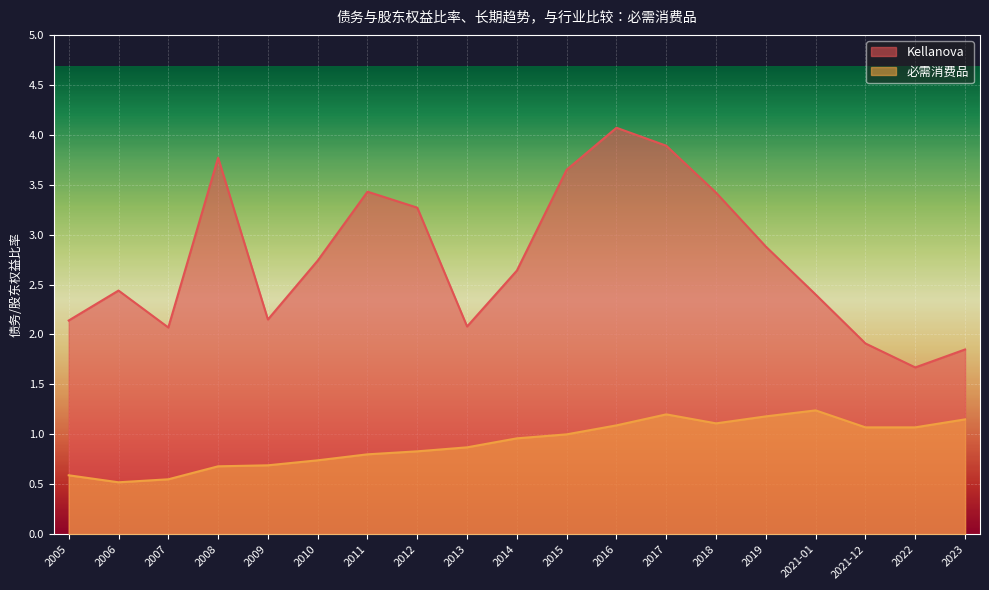

Reading left to right, extract all data points from this chart.

Kellanova: 2.1	2.4	2.1	3.8	2.1	2.7	3.4	3.3	2.1	2.6	3.6	4.1	3.9	3.4	2.9	2.4	1.9	1.7	1.9
必需消费品: 0.6	0.5	0.6	0.7	0.7	0.7	0.8	0.8	0.9	1.0	1.0	1.1	1.2	1.1	1.2	1.2	1.1	1.1	1.1